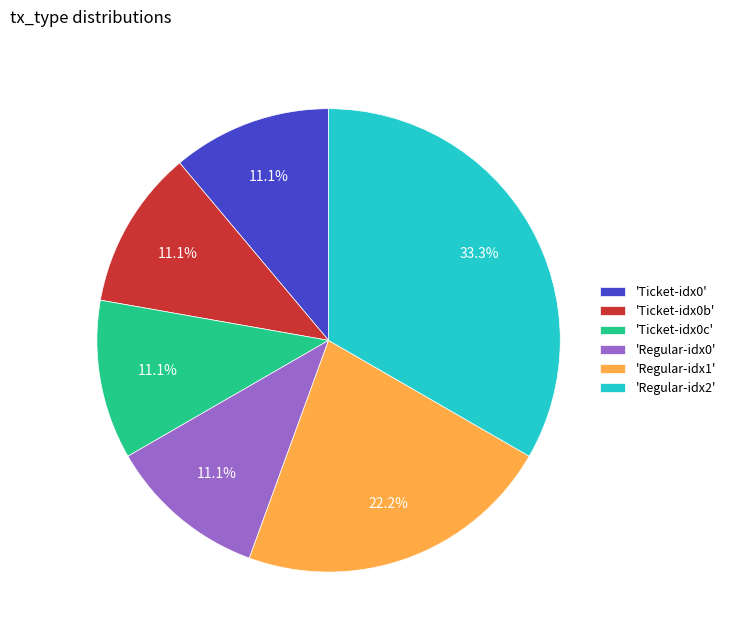

Do 'Regular-idx2' and 'Regular-idx0' together represent more than half of the pie?

No